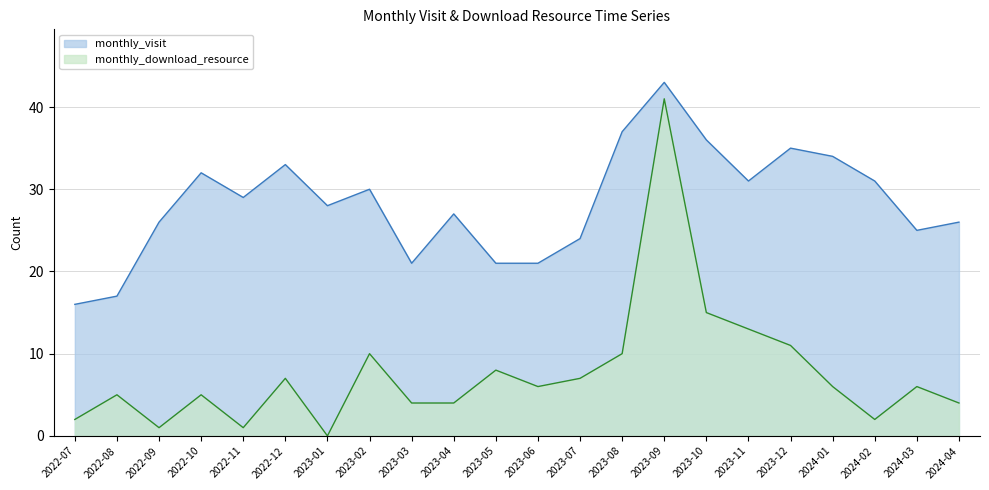

What is the difference between the monthly_visit values at 2023-11 and 2022-07?

15